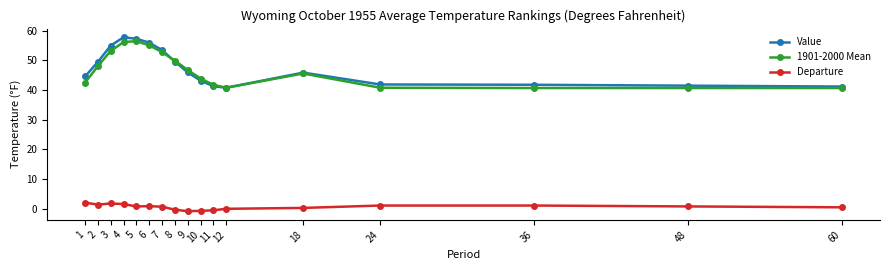

What is the value of the 1901-2000 Mean point at the 15th from the left?

40.7